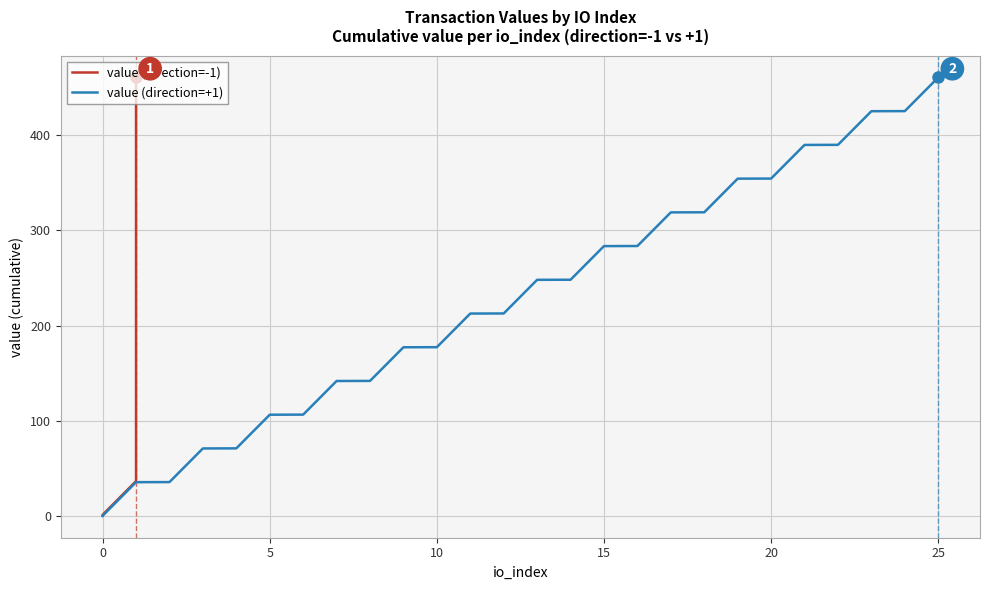

Count the number of data series in this chart.

2